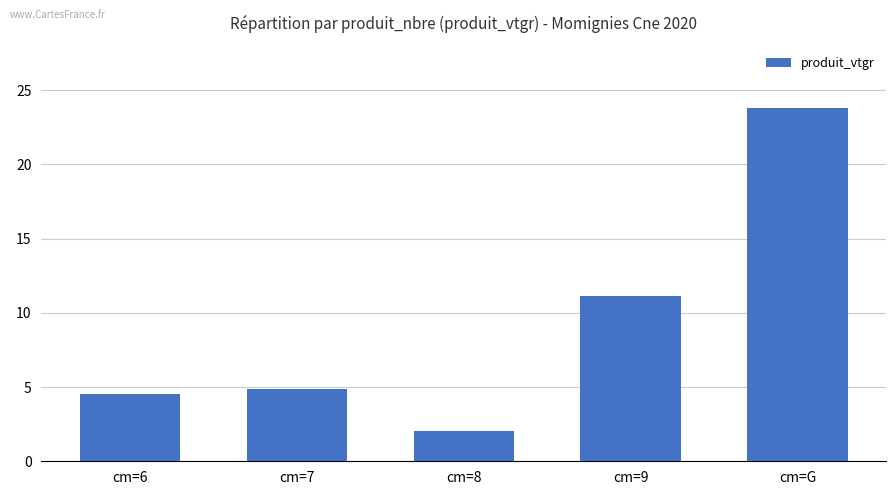

Approximately how many times larger is the value at cm=9 compared to cm=8?

5.5